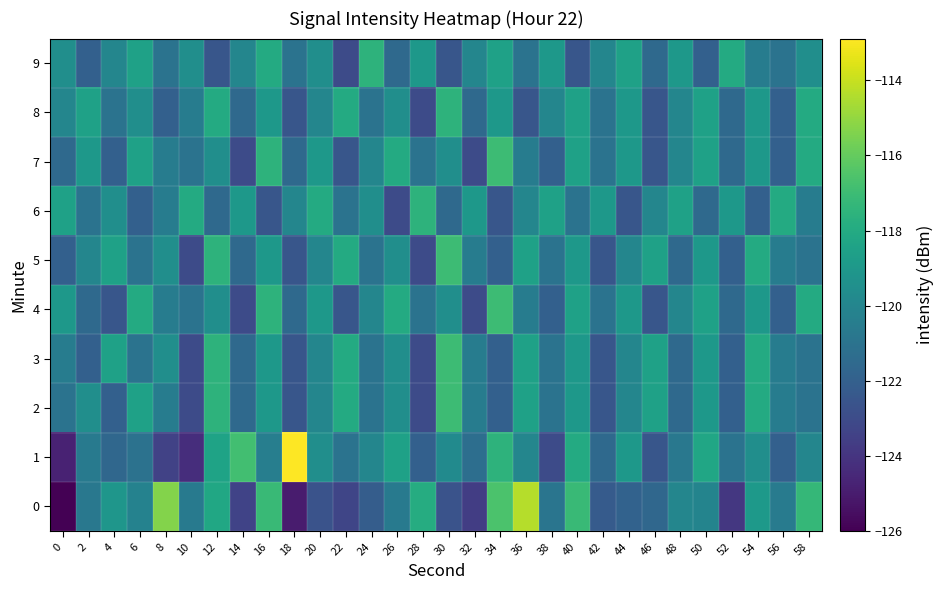

Rank the series at 4 from lowest to highest value.

4, 2, 7, 1, 8, 9, 6, 0, 3, 5